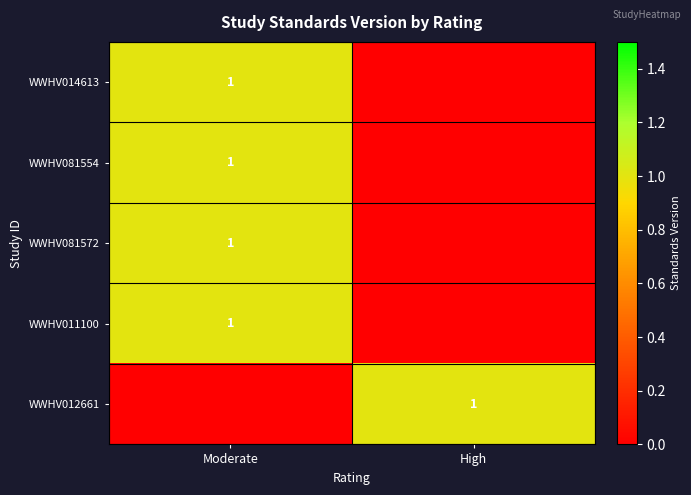

At which category is the sum across all series the highest?

Moderate